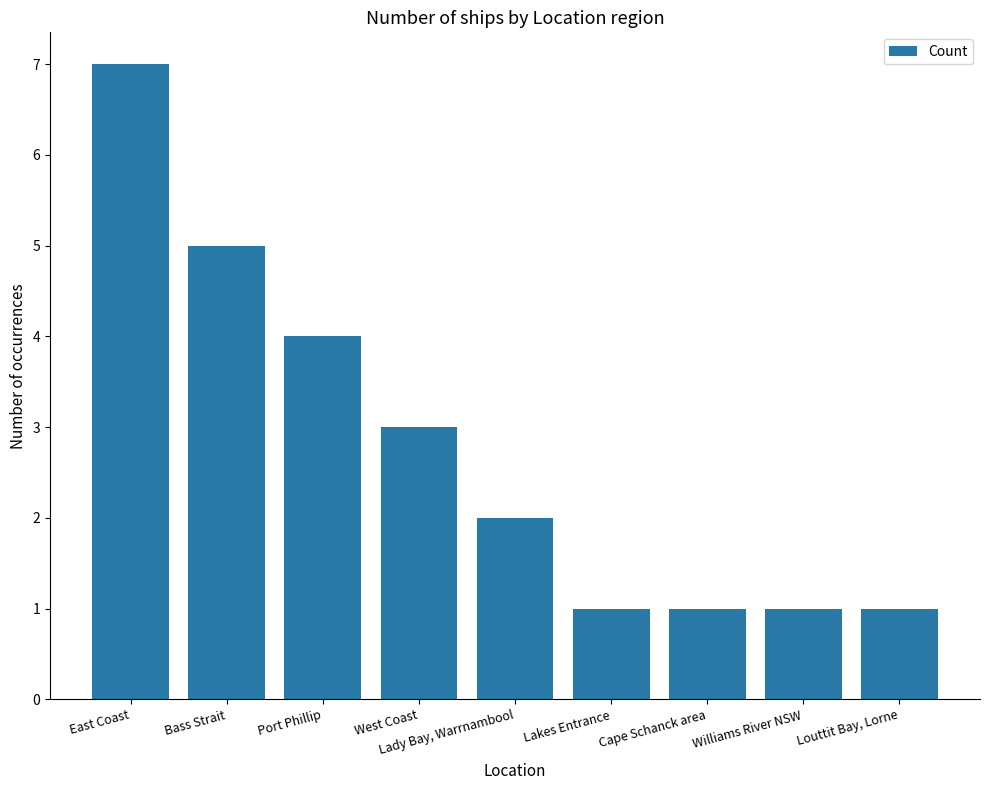

What is the label of the 9th bar from the right?

East Coast